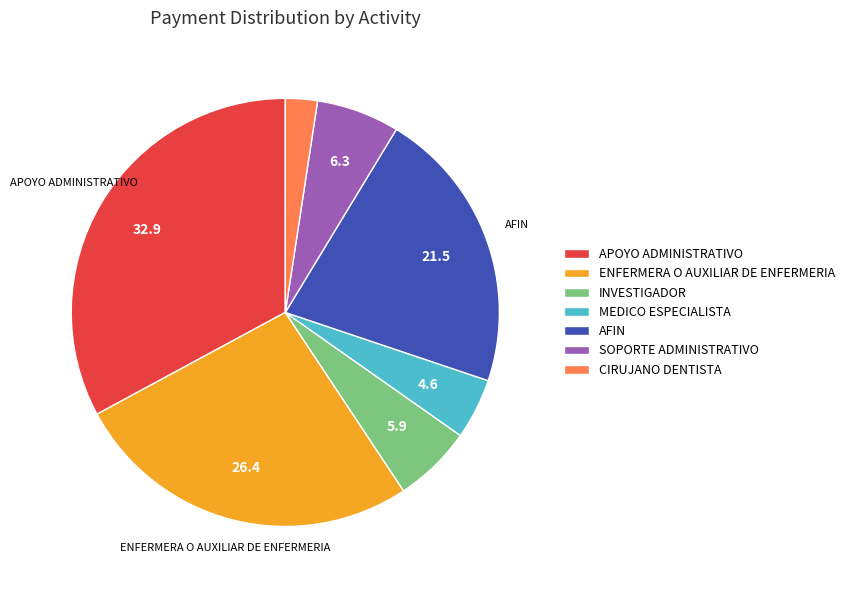

True or false: ENFERMERA O AUXILIAR DE ENFERMERIA accounts for 26% of the total.

True